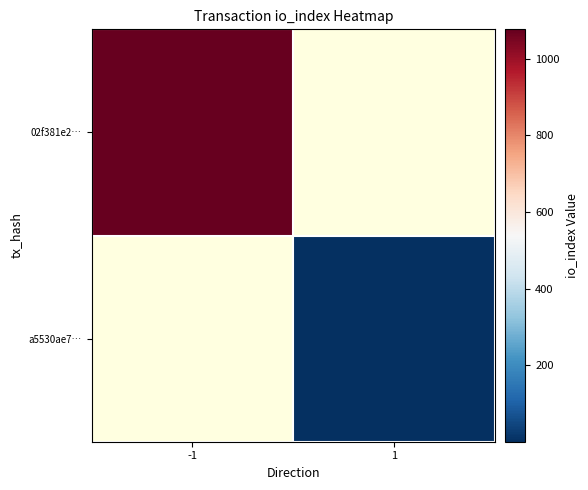

The value of a5530ae7… at 1 is 1.0. True or false?

True